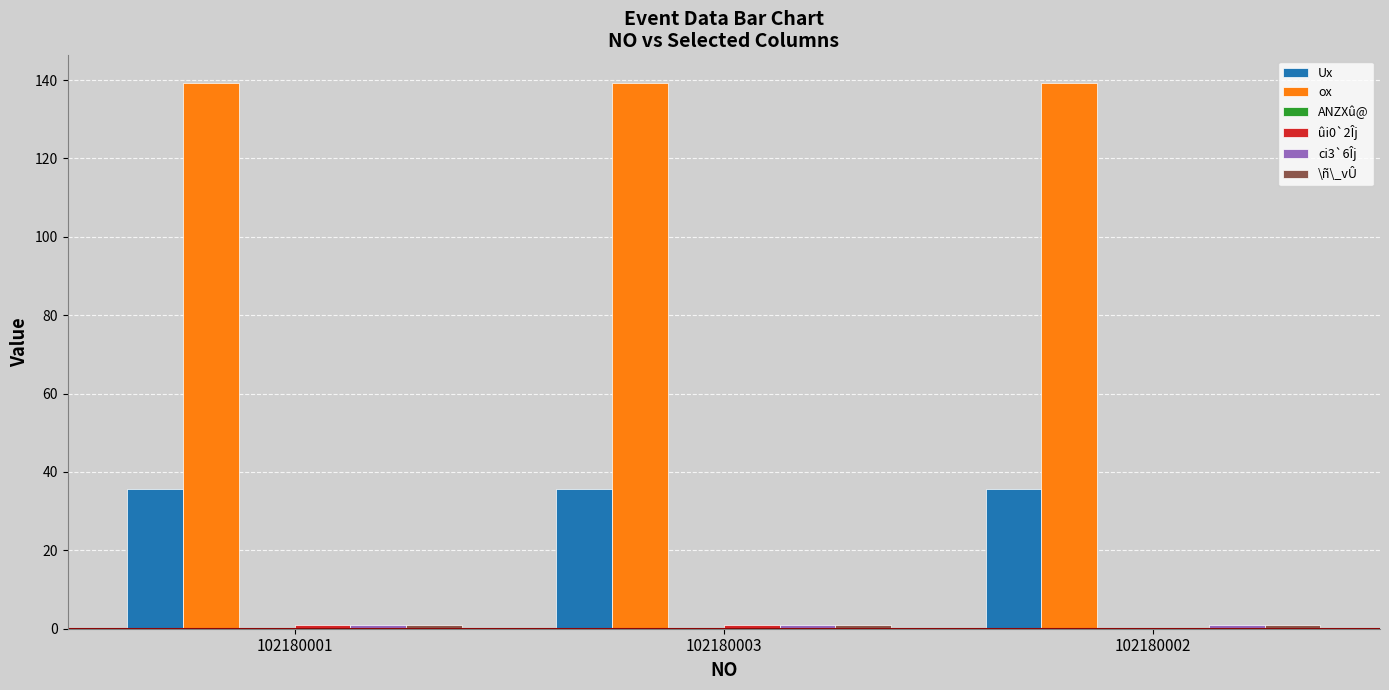

What is the maximum value shown in the chart?

139.3